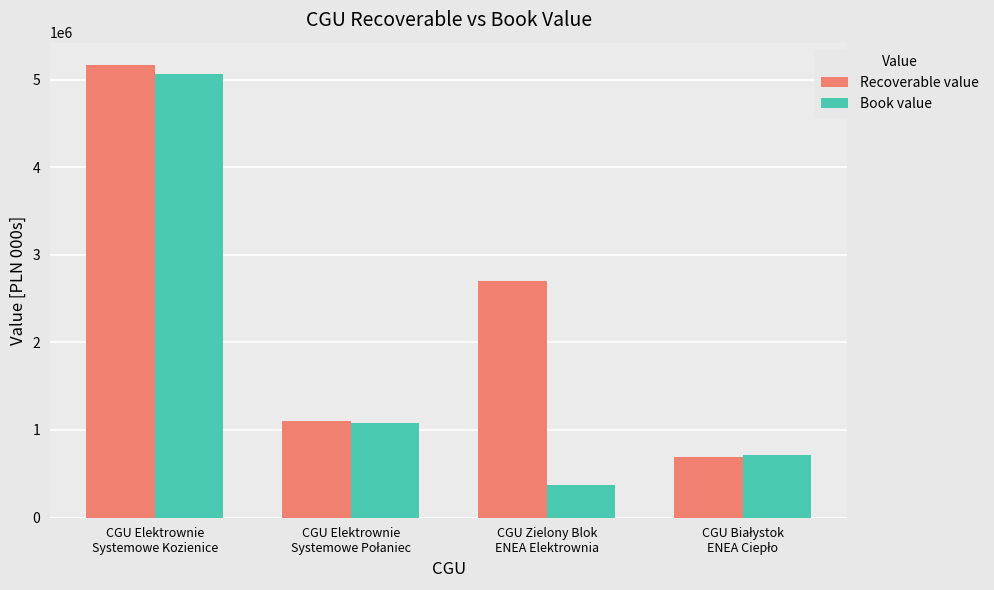

What is the maximum value for Recoverable value?

5166168